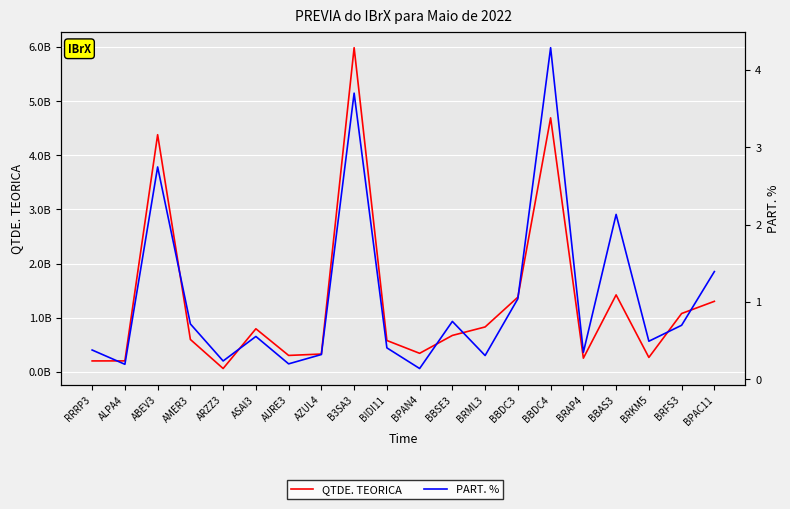

True or false: PART. % and QTDE. TEORICA cross at least once.

False